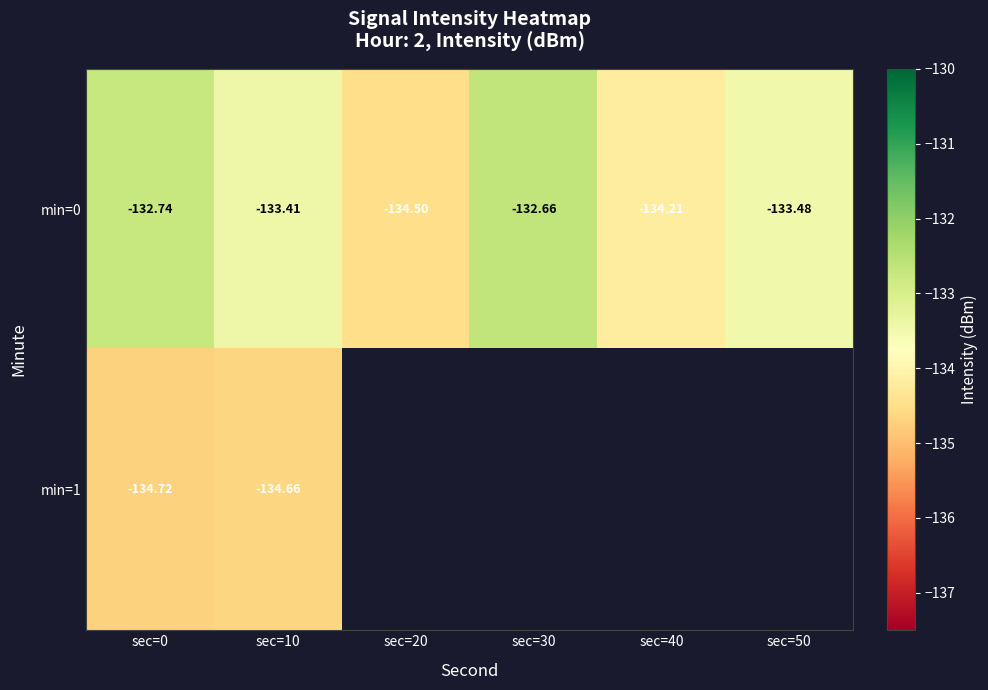

Which category has the highest value across all series?

sec=30